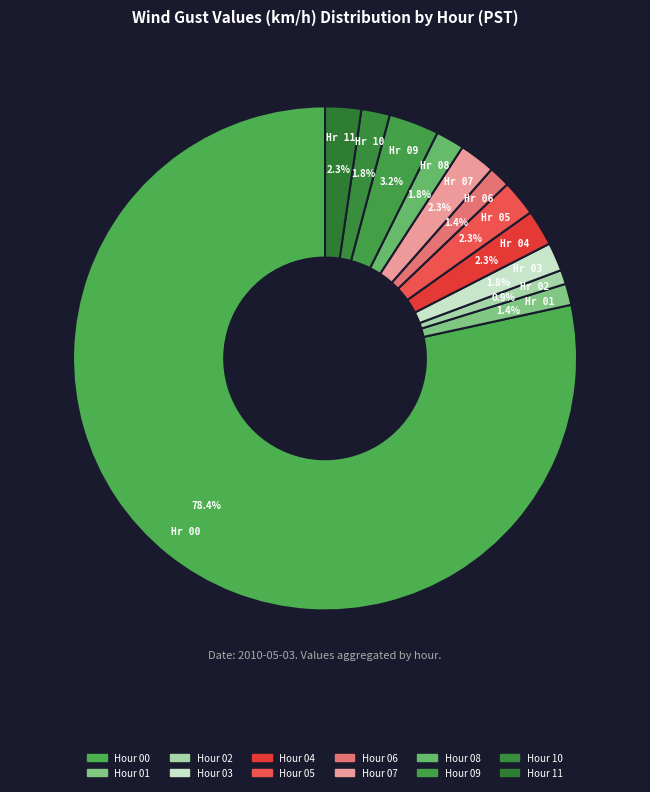

Which slice represents more than half of the pie?

Hour 0